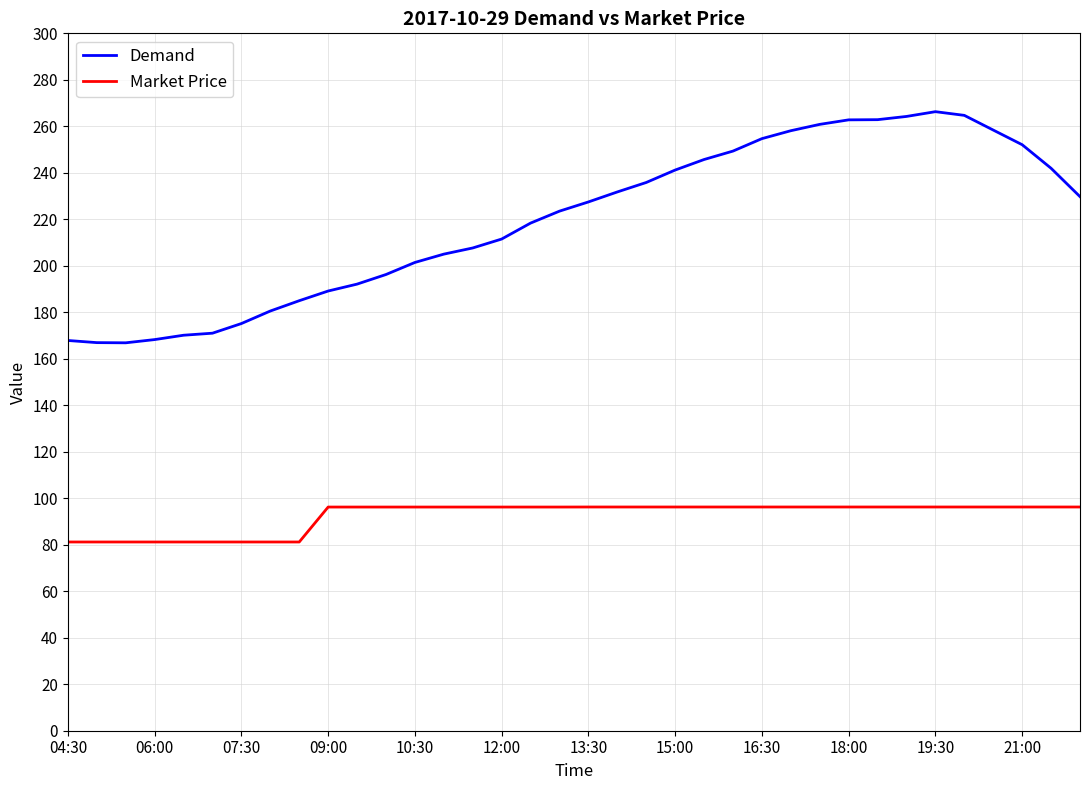

Which series has the largest total across all categories?

Demand